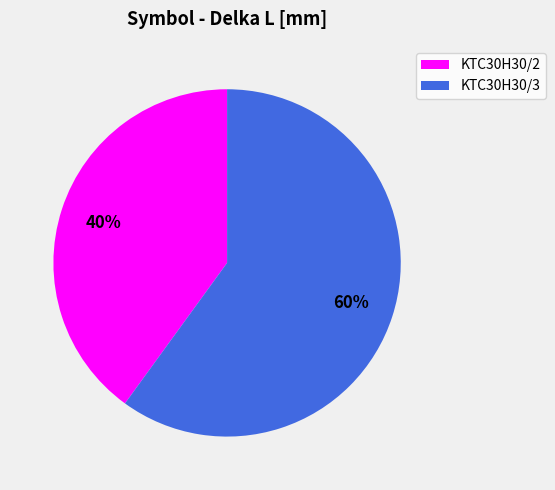

To the nearest percent, what percentage of the pie is KTC30H30/2?

40%